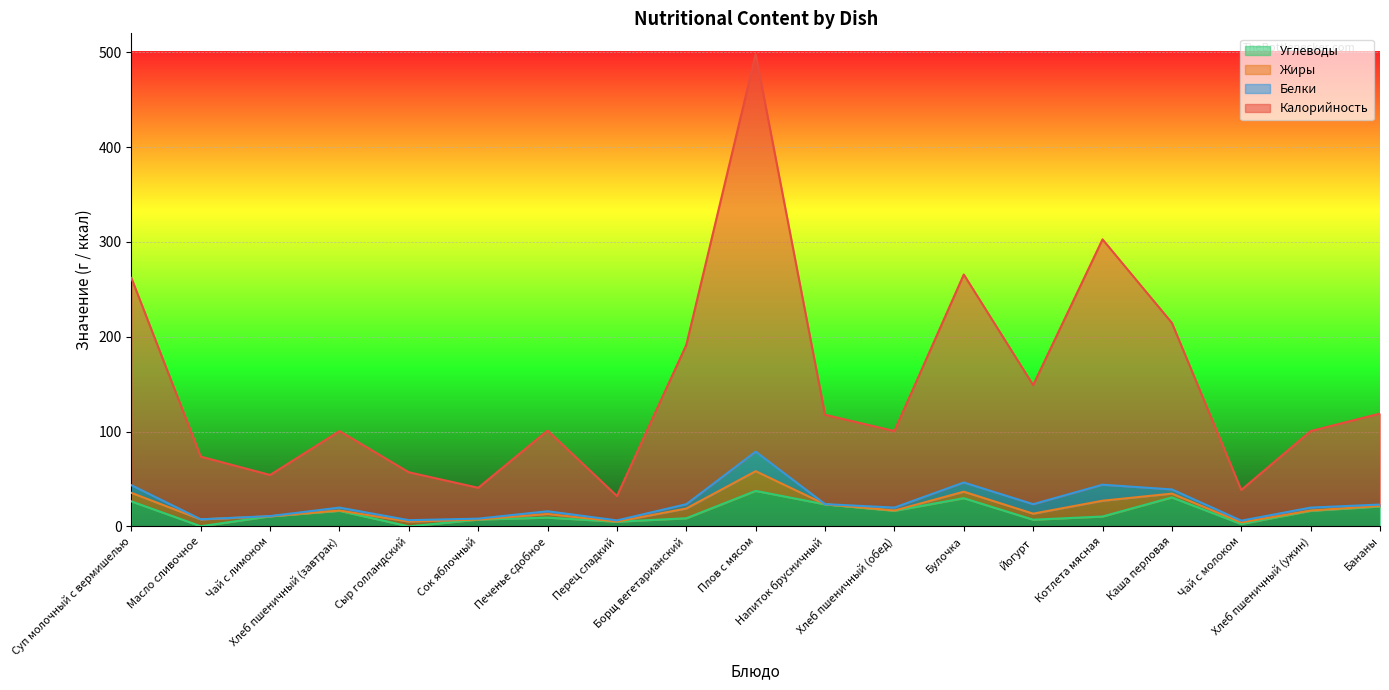

At which category is the sum across all series the highest?

Плов с мясом